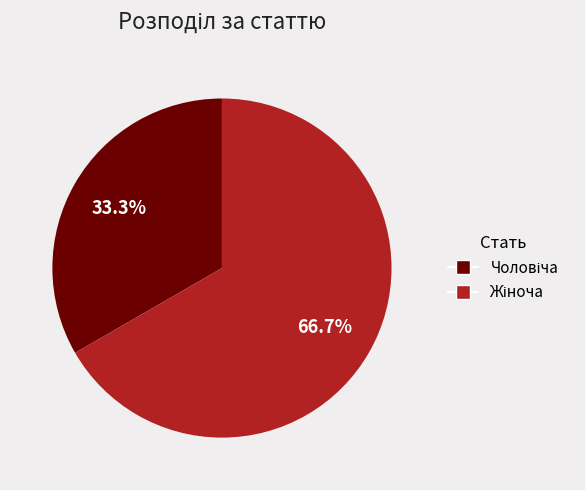

Is there a majority slice in this chart?

Yes